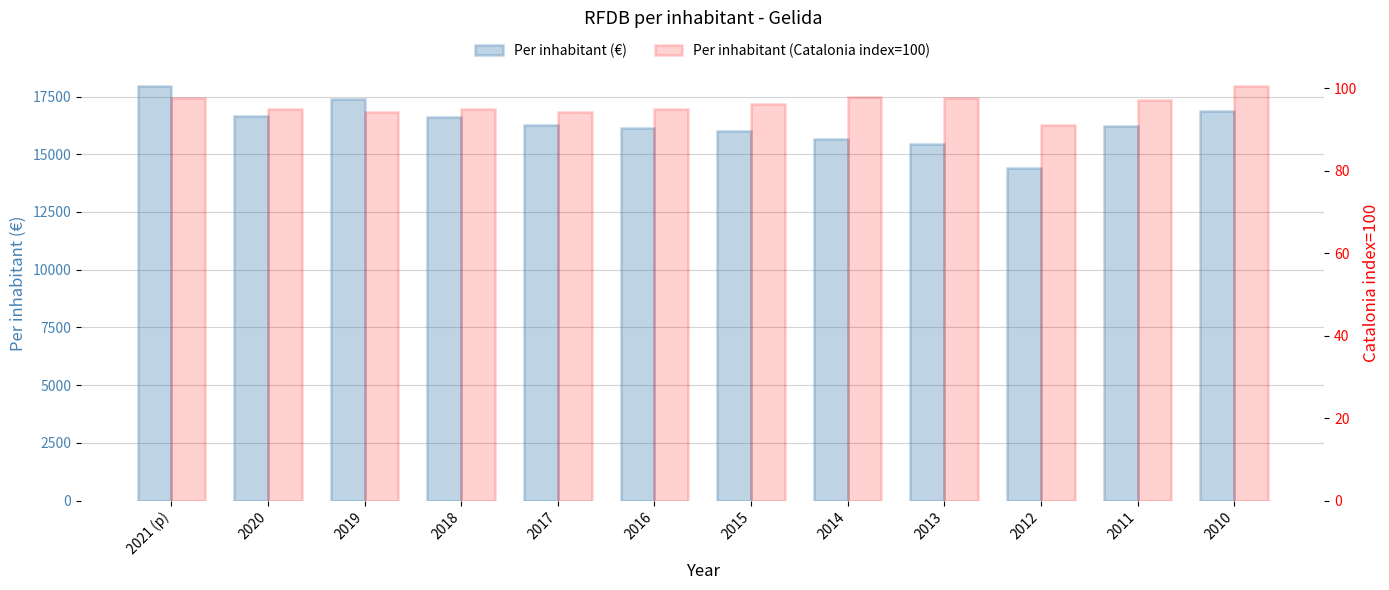

Is the value of Per inhabitant (Catalonia index=100) at 2012 greater than the value of Per inhabitant (€) at 2012?

No